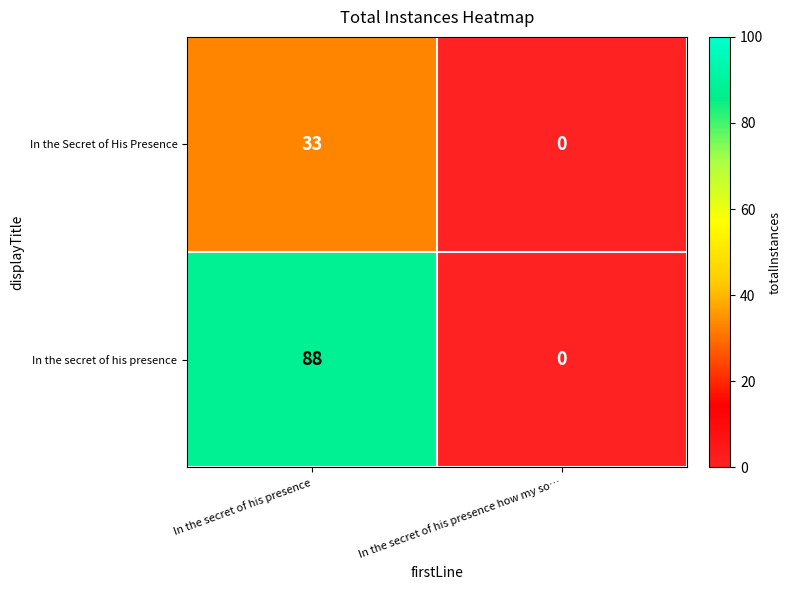

Is it true that In the Secret of His Presence equals 20 at In the secret of his presence how my so…?

False